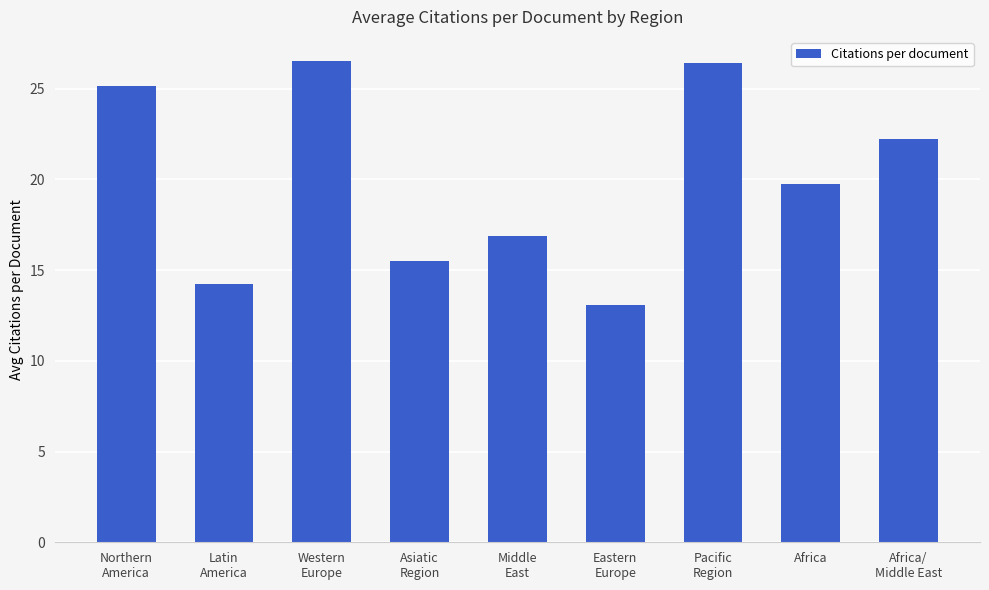

What is the sum of all values?

179.8